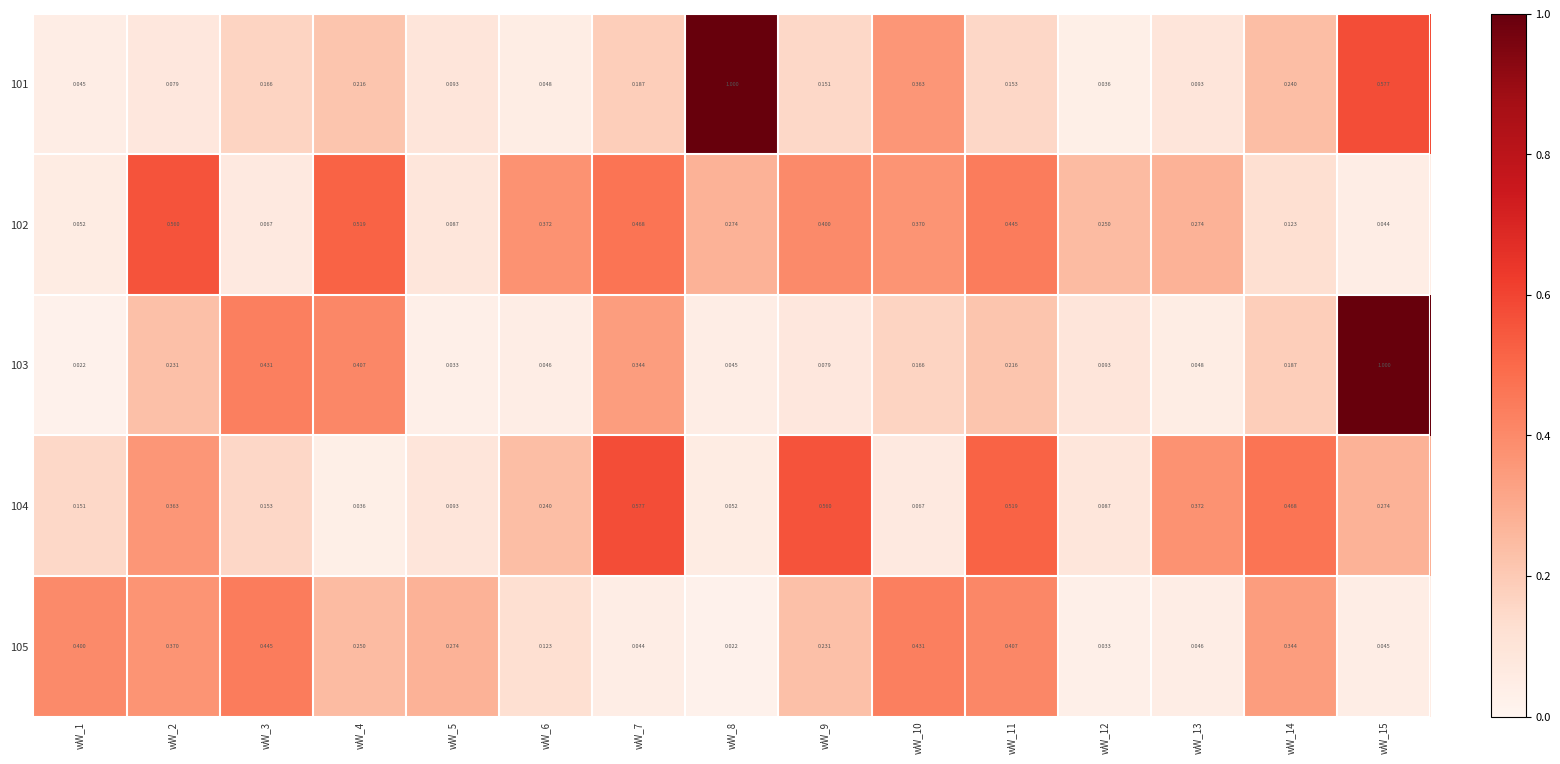

Is the value of 105 at wW_9 greater than the value of 104 at wW_15?

No